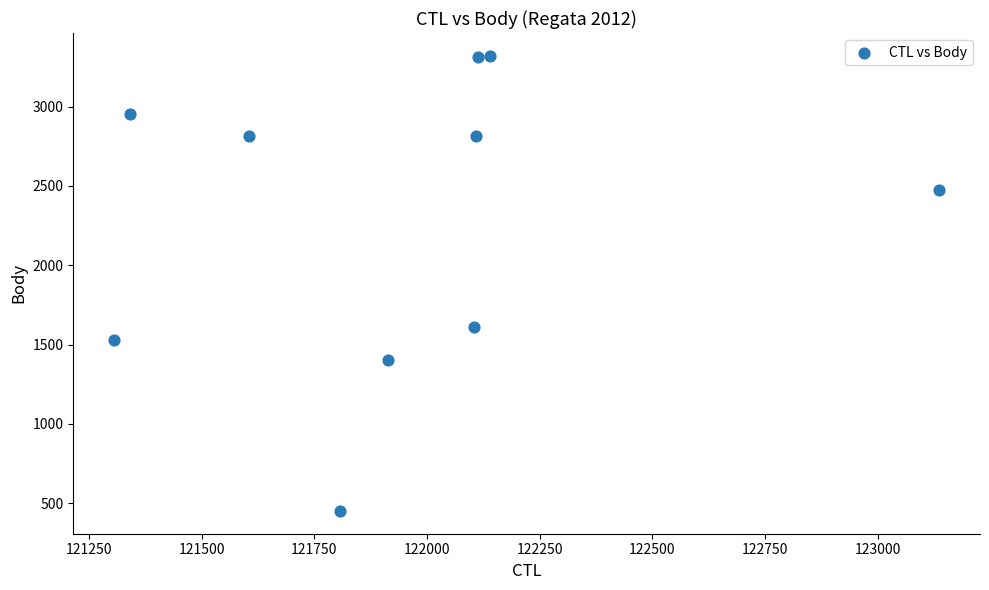

What Y value in the scatter plot is closest to 1886?

1608